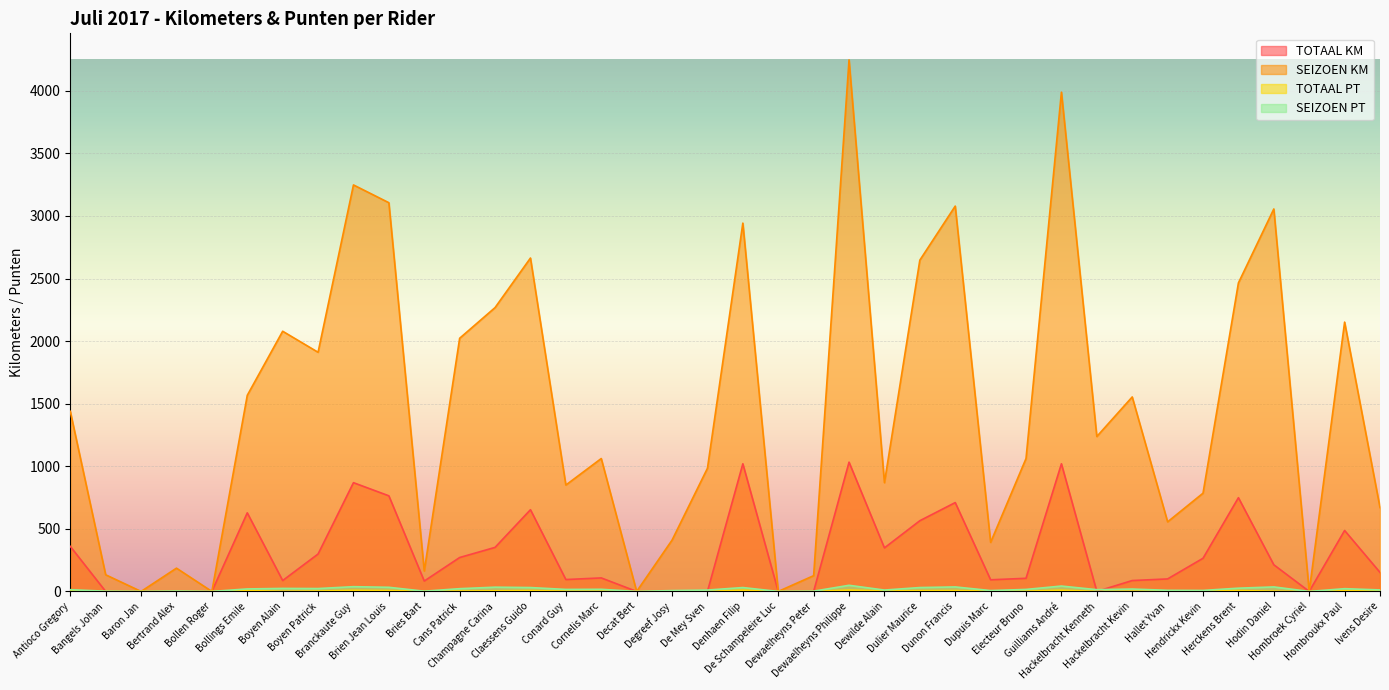

Where is the first local minimum for SEIZOEN KM?

Baron Jan